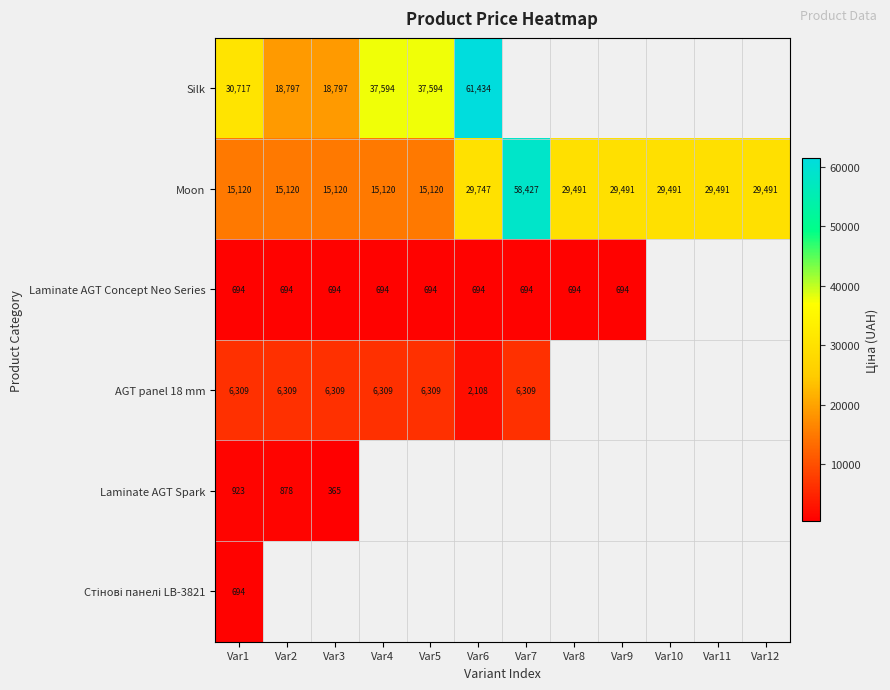

Which series changed the most between Var4 and Var9?

Moon